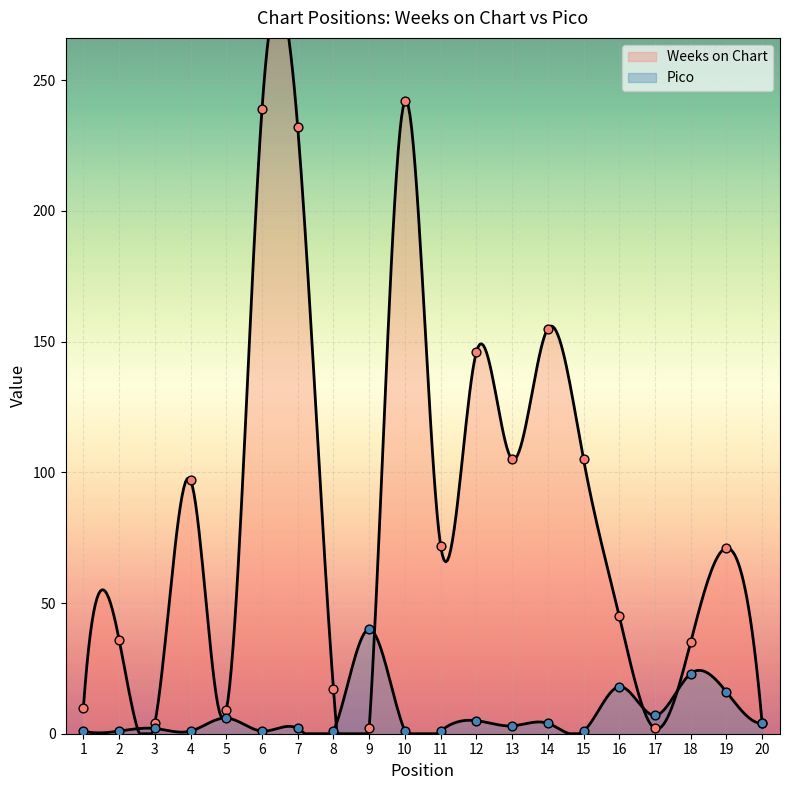

What are all the series names shown in the legend?

Weeks on Chart, Pico